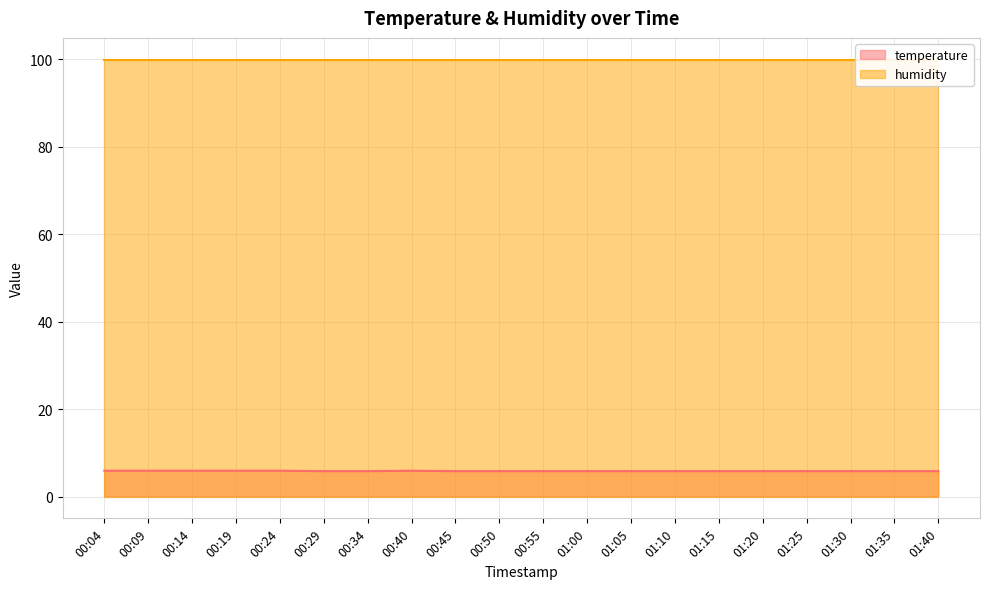

What position from the right is 00:45?

12